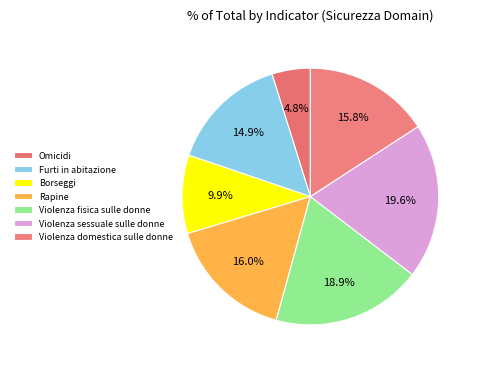

To the nearest percent, what is the difference between the Borseggi and Rapine slice percentages?

6%